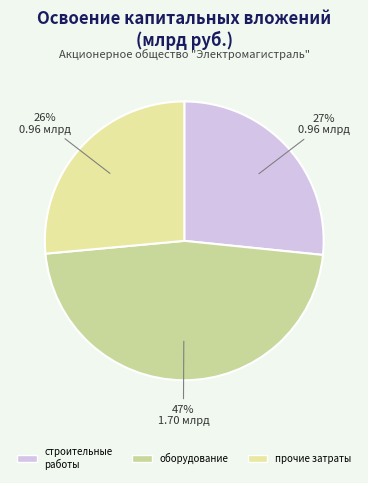

Is оборудование the majority of the pie?

No